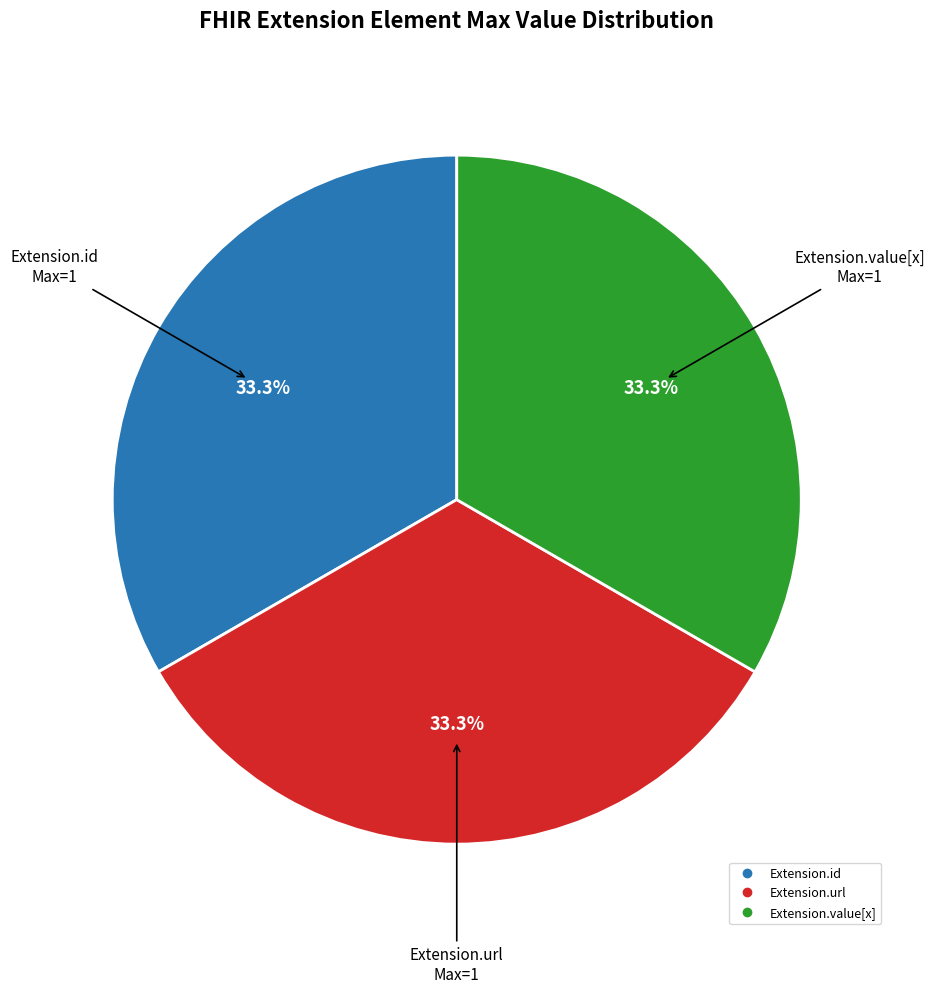

Does any single category account for the majority?

No